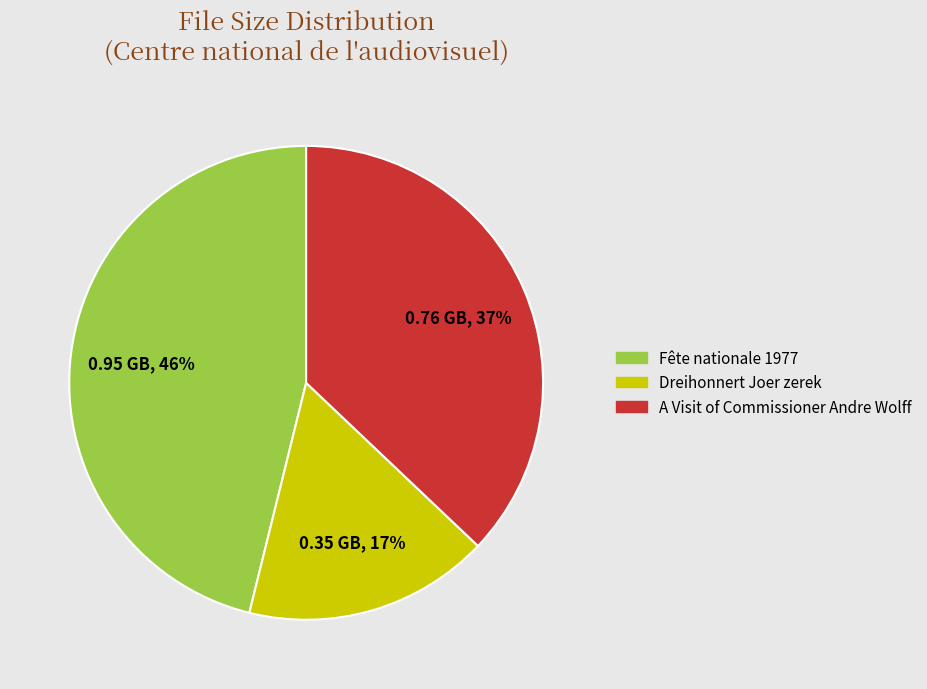

To the nearest percent, what is the combined percentage of Dreihonnert Joer zerek and Fête nationale 1977?

63%